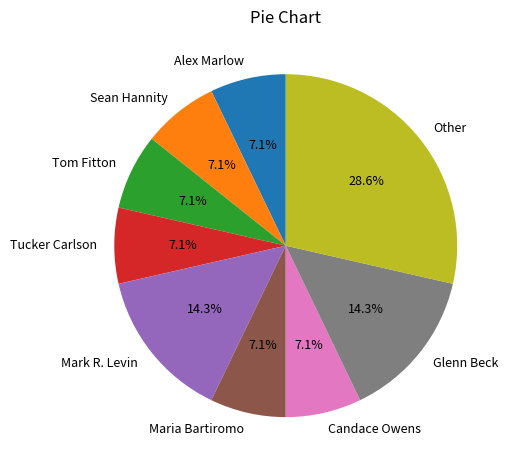

Combined, what portion of the pie is Glenn Beck and Candace Owens?

21.4%